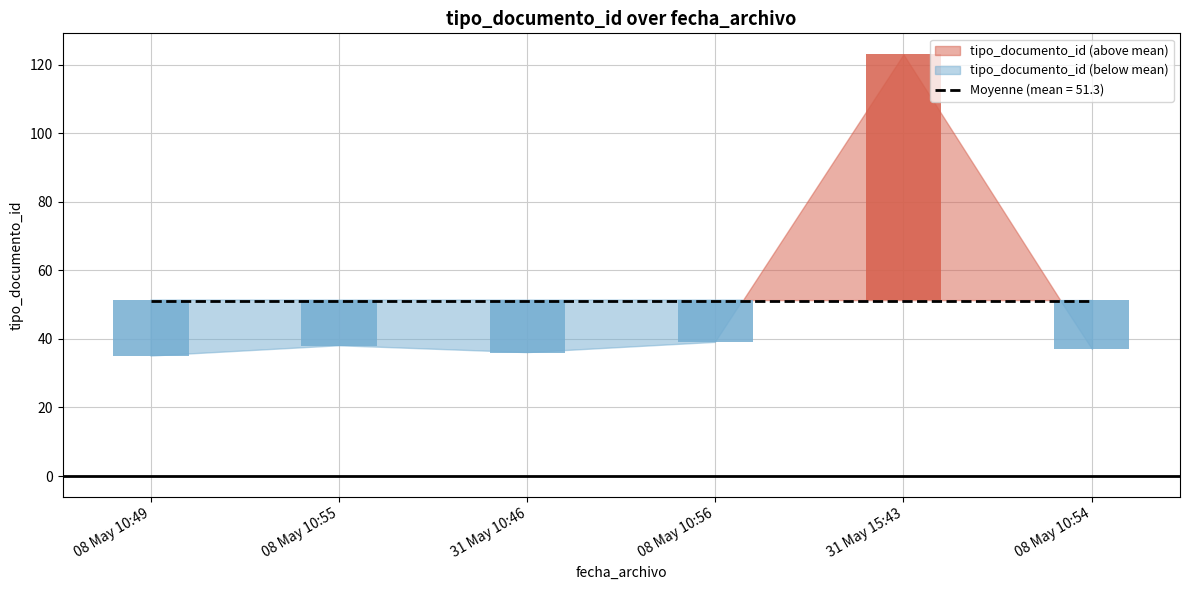

Which label corresponds to the smallest value in the chart?

2013-05-08 10:49:21